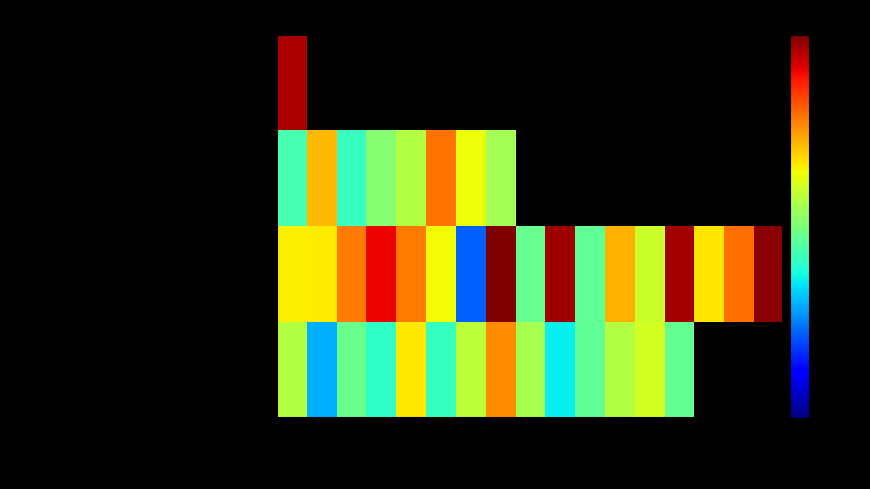

Which series has the widest spread of values?

Dinas Pekerjaan Umum dan Penataan Ruang